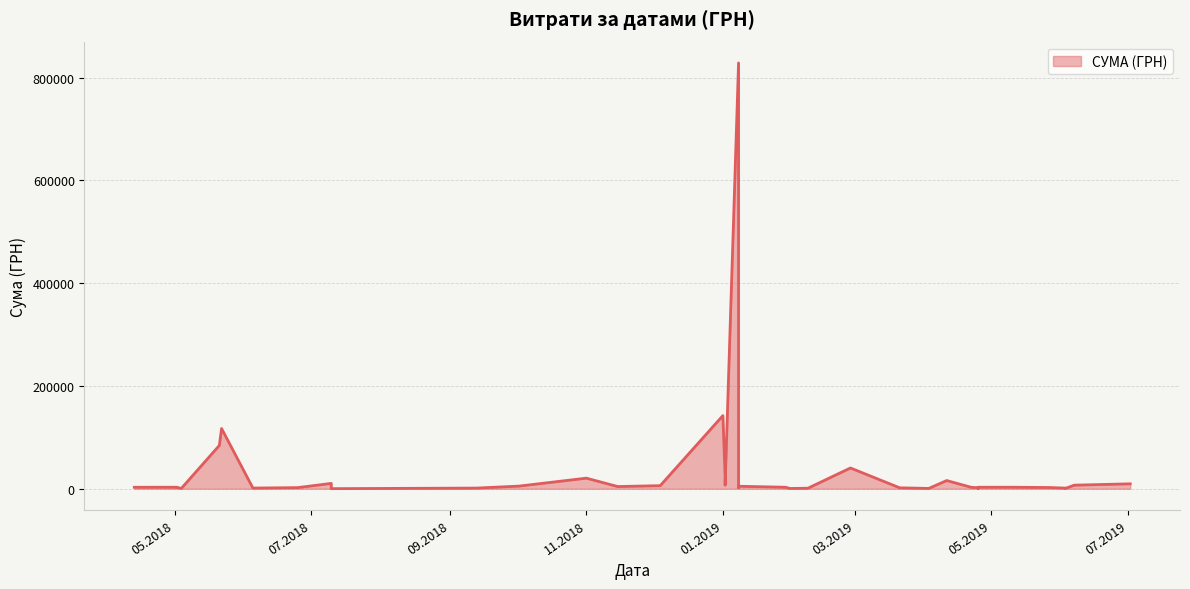

How many series are shown in this chart?

1